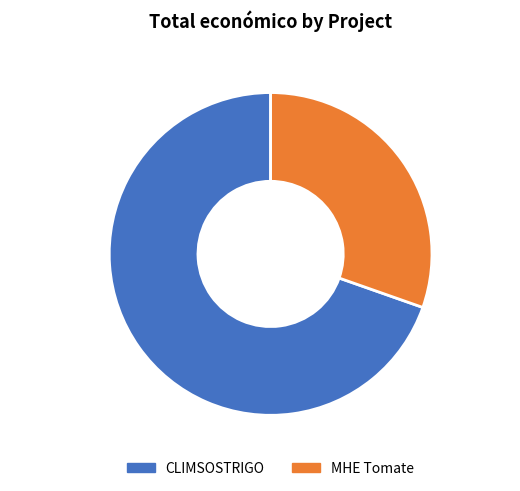

What portion of the pie excludes MHE Tomate 30.4%?

69.6%